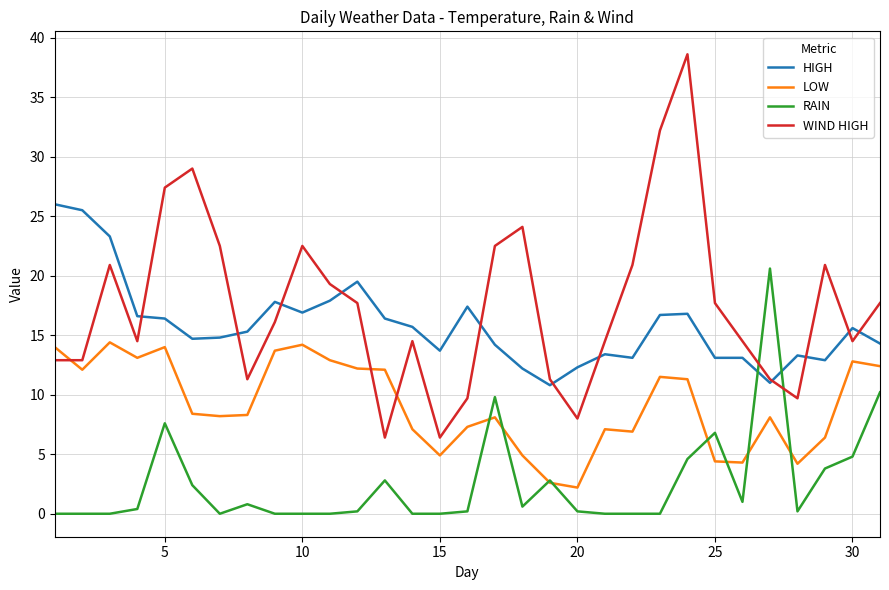

Which series has the widest spread of values?

WIND HIGH